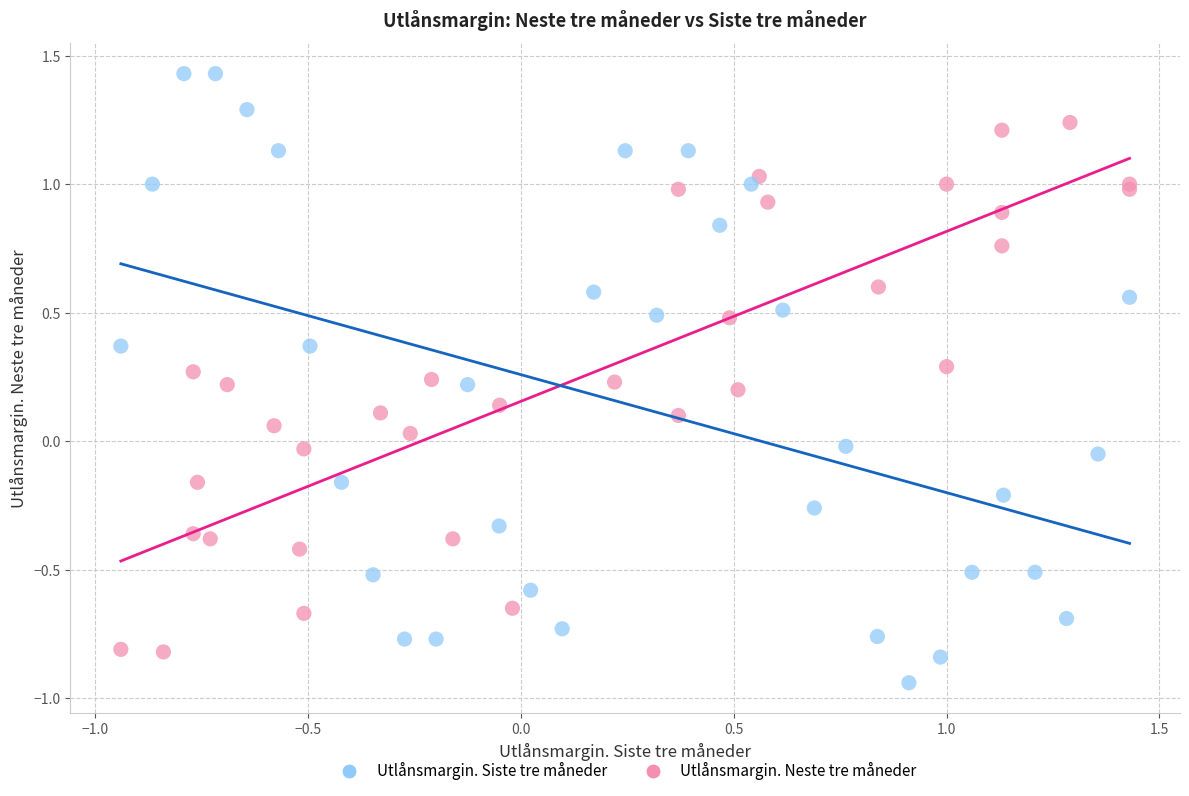

Which series reaches the minimum Y coordinate?

Utlånsmargin. Siste tre måneder